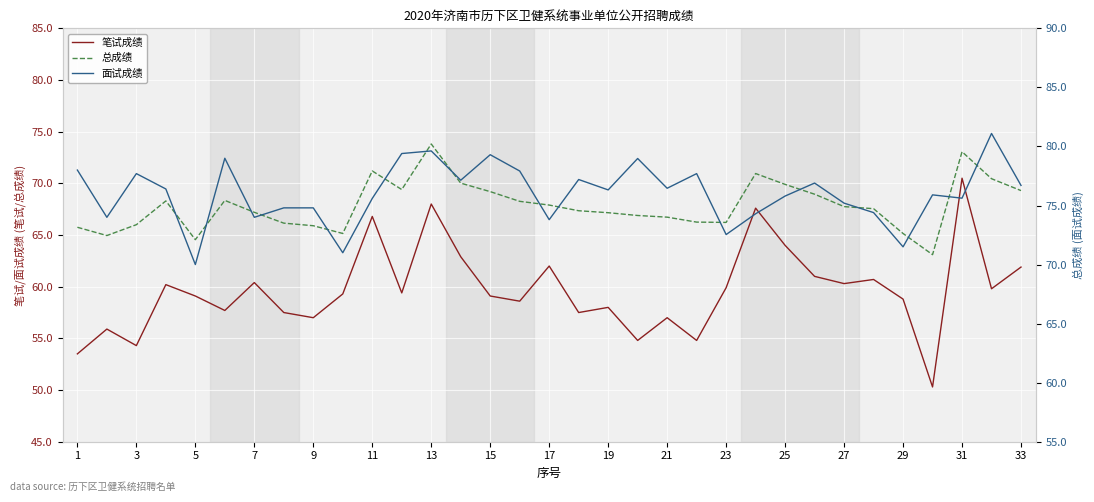

What is the highest value of the 总成绩 series?

73.8